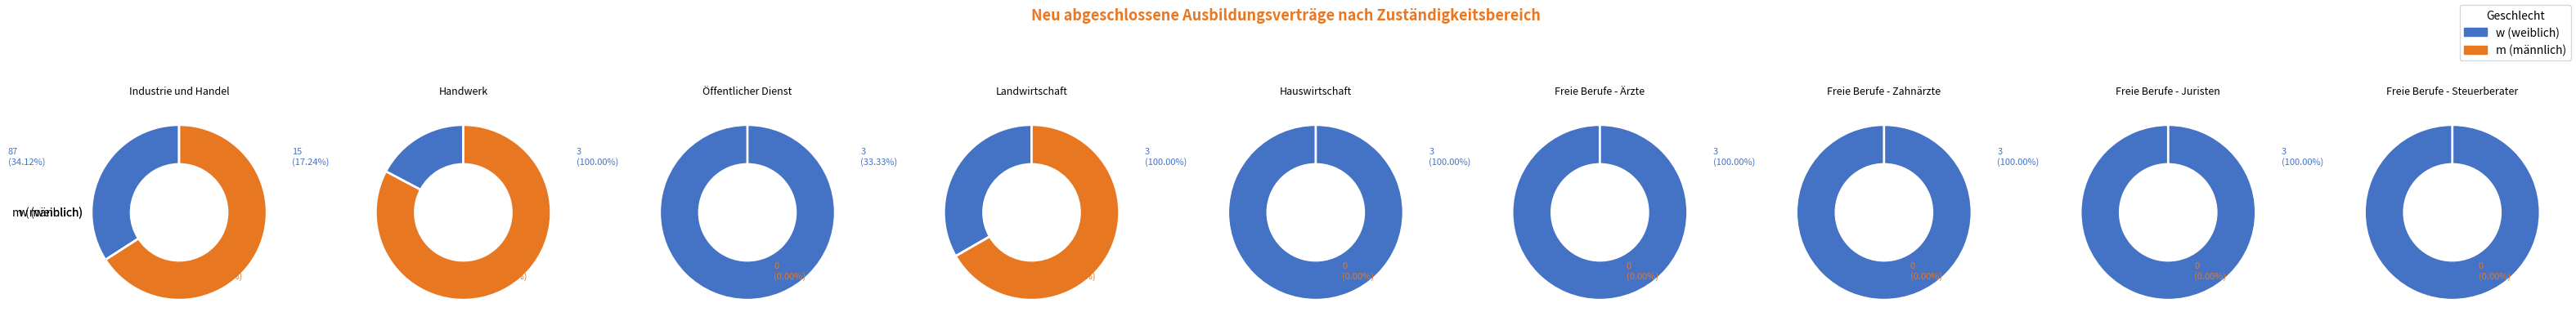

Does Hauswirtschaft represent more than half of the total?

No